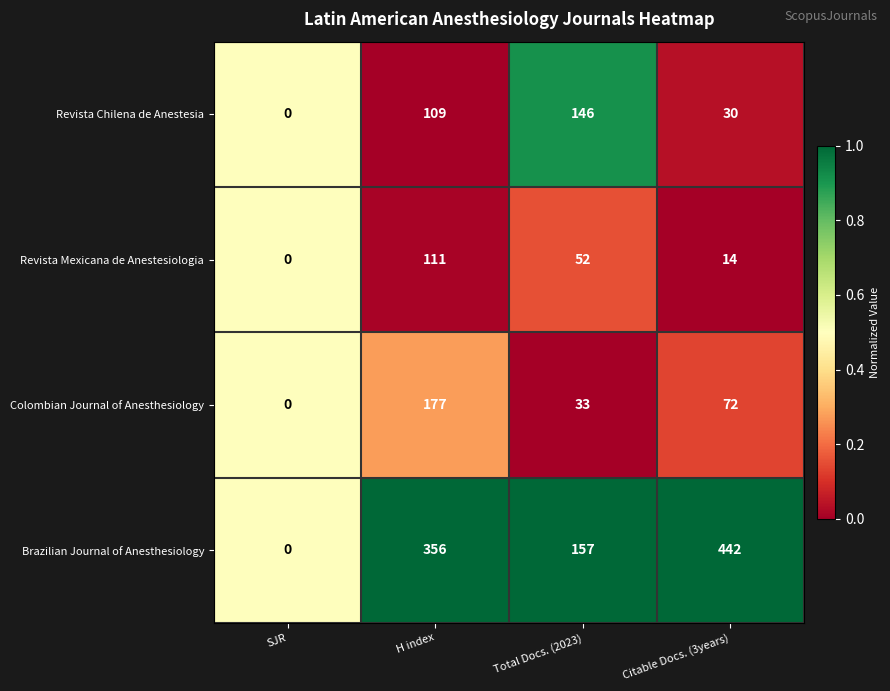

Rank the series by their maximum value, from lowest to highest.

Revista Mexicana de Anestesiologia, Revista Chilena de Anestesia, Colombian Journal of Anesthesiology, Brazilian Journal of Anesthesiology